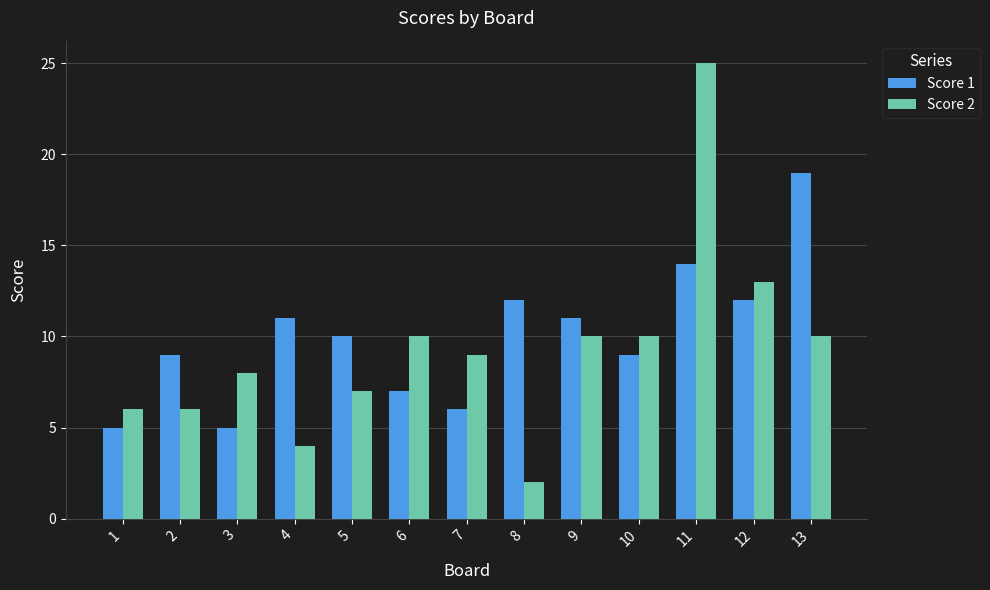

What is the value of the Score 2 bar at the 9th from the left?

10